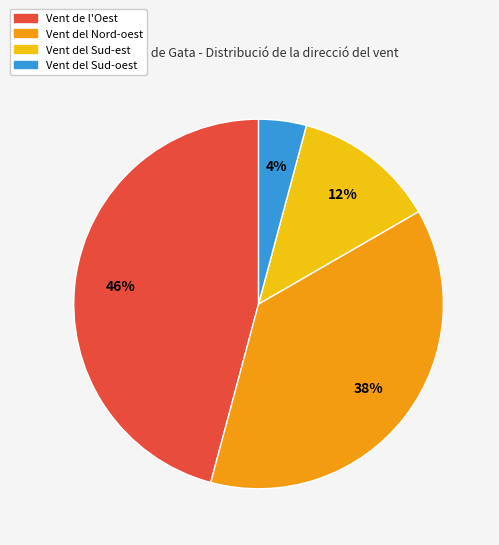

Is there a majority slice in this chart?

No